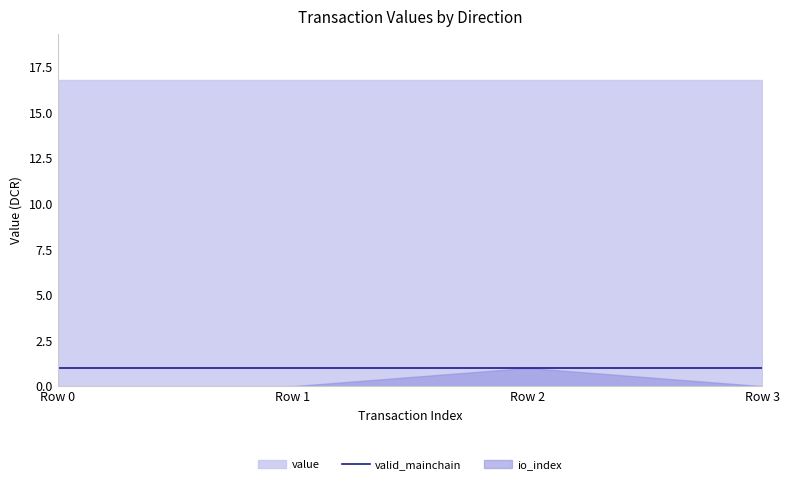

What are all the series names shown in the legend?

value, io_index, valid_mainchain